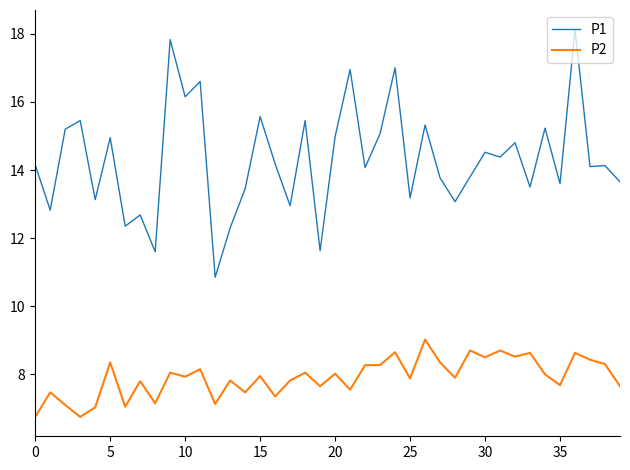

Which series has the largest total across all categories?

P1